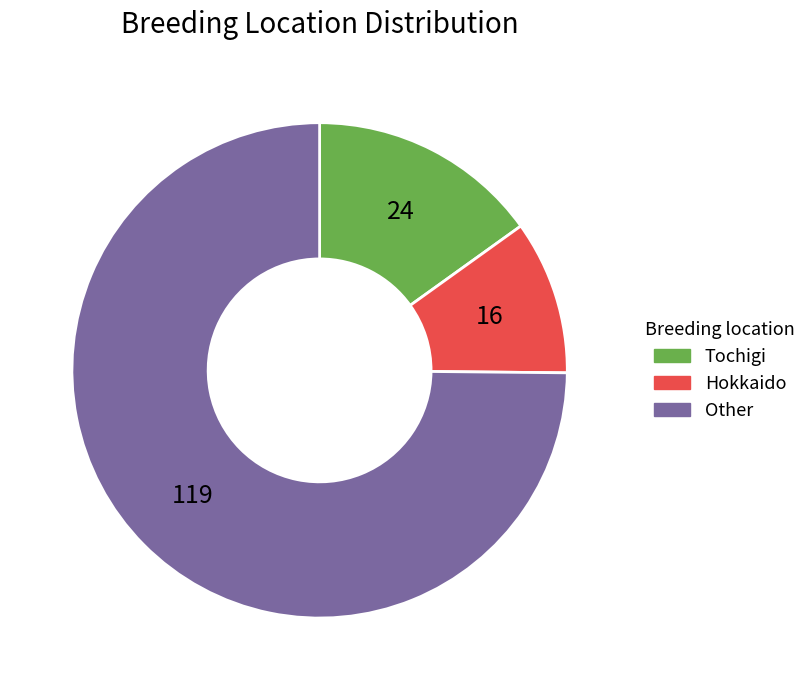

Is there any slice that represents more than half of the pie?

Yes